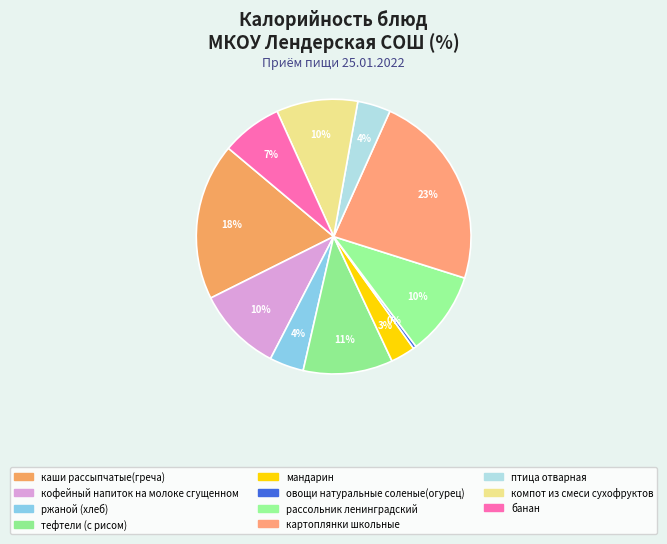

How many segments does this pie chart have?

11